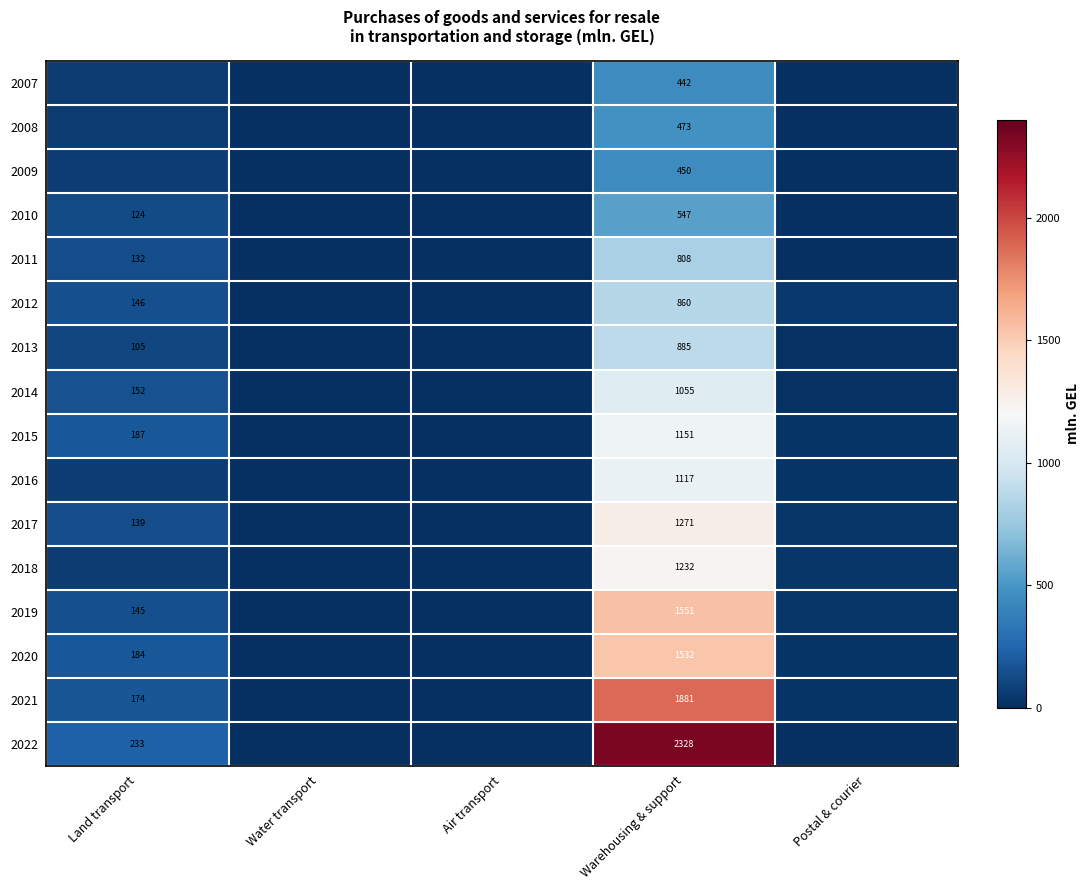

The value of 2015 at Air transport is 731.4. True or false?

False